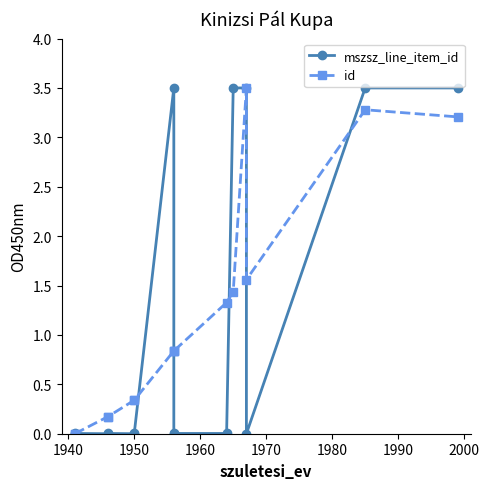

List the series in order of their peak value, lowest first.

mszsz_line_item_id, id